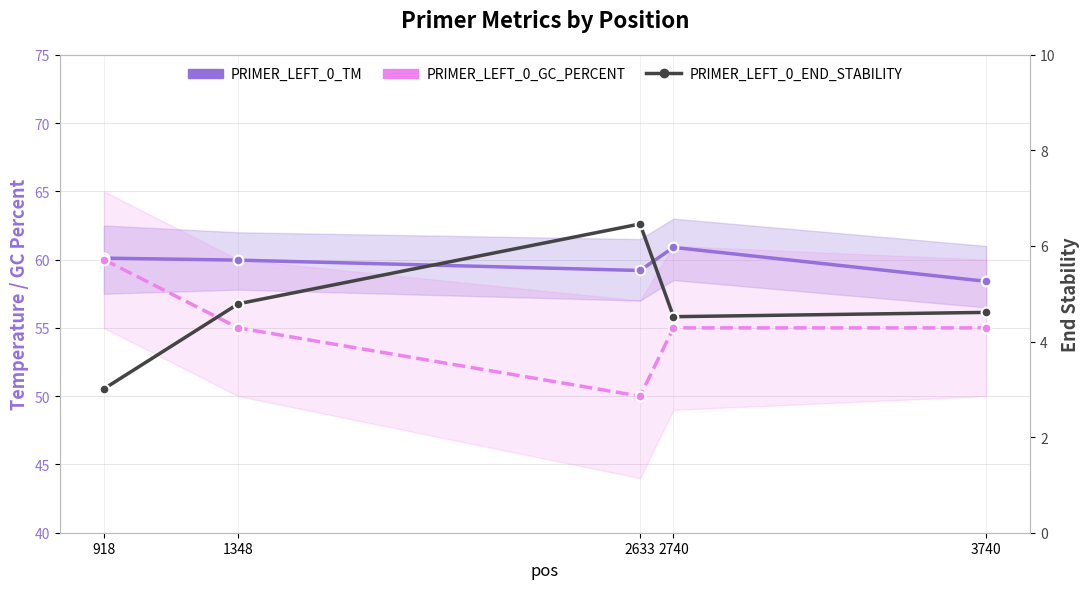

Count the PRIMER_LEFT_0_GC_PERCENT values in the range 55 to 56.

3